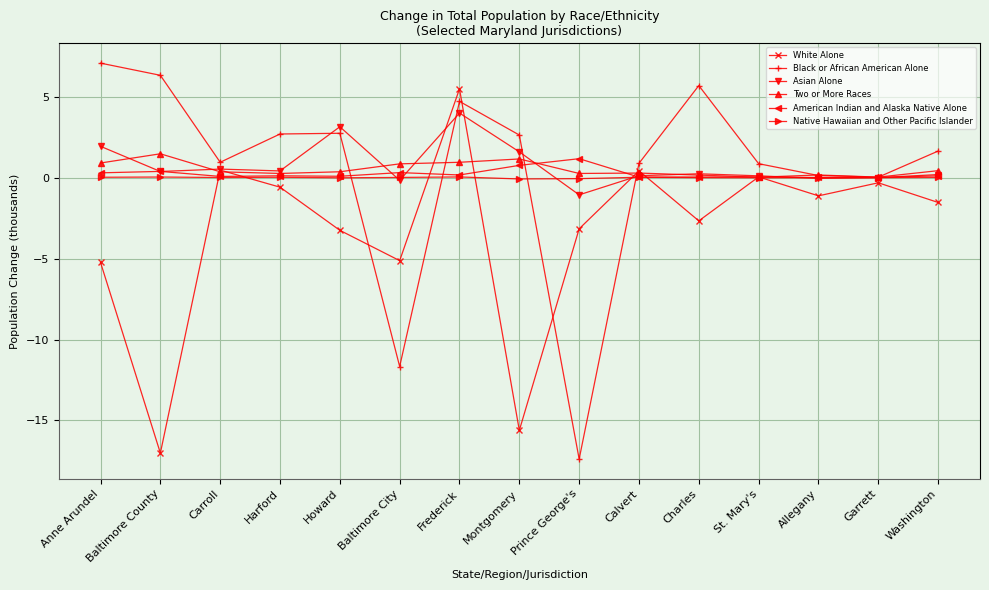

How many lines are shown in the chart?

6